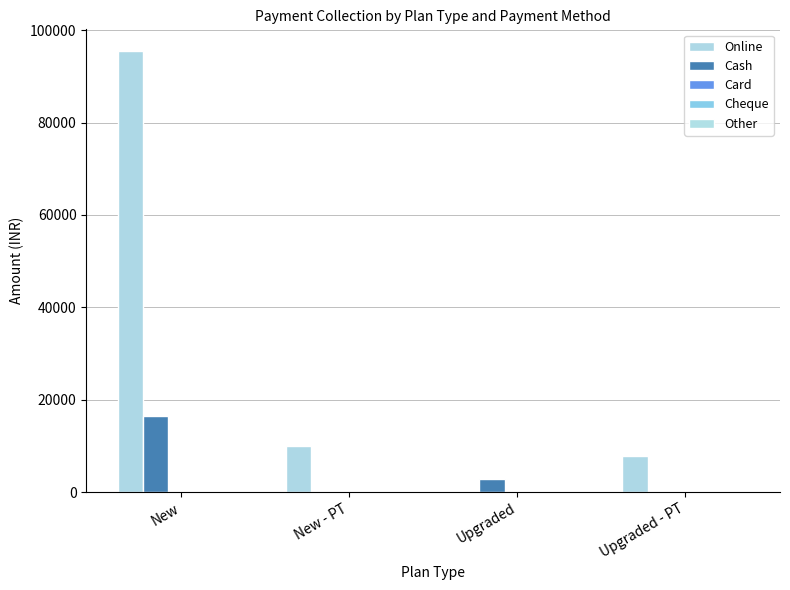

How many groups of bars are there?

4